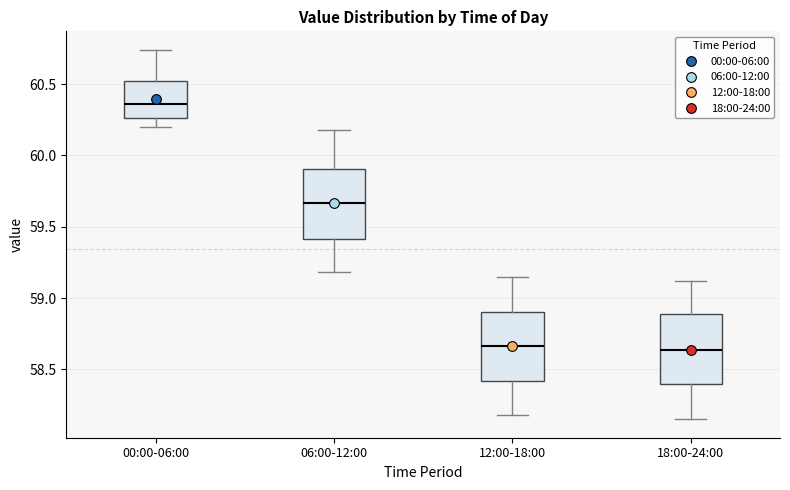

Reading left to right, read every box against the y-axis: the position of its median line, the range the box covers, and the ends of its whiskers. The values are not printed on the chart, so give them approximately, as read against the axis.

00:00-06:00: median 60.35, box 60.25 to 60.50, whiskers 60.20 to 60.75
06:00-12:00: median 59.65, box 59.40 to 59.90, whiskers 59.20 to 60.20
12:00-18:00: median 58.65, box 58.40 to 58.90, whiskers 58.20 to 59.15
18:00-24:00: median 58.65, box 58.40 to 58.90, whiskers 58.15 to 59.10